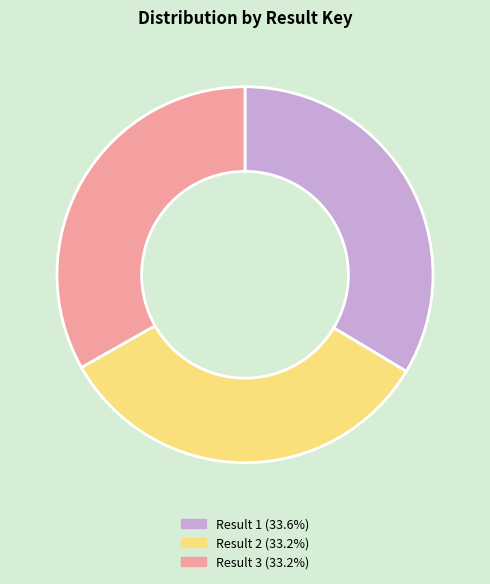

Does any single category account for the majority?

No